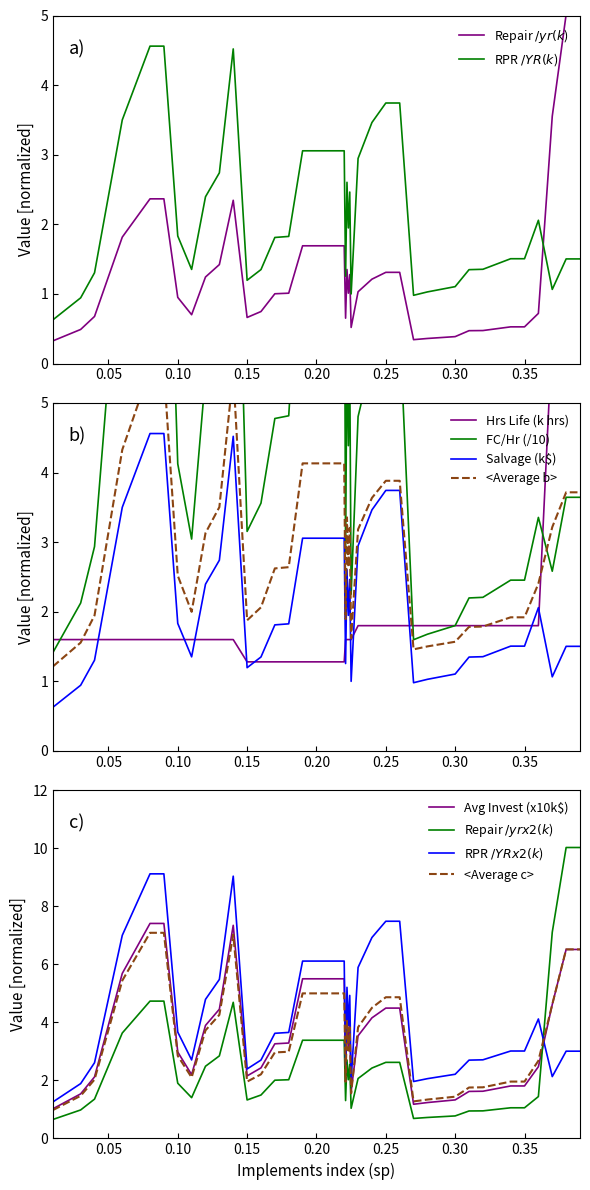

How many values in the Avg Invest series are below 3?

17